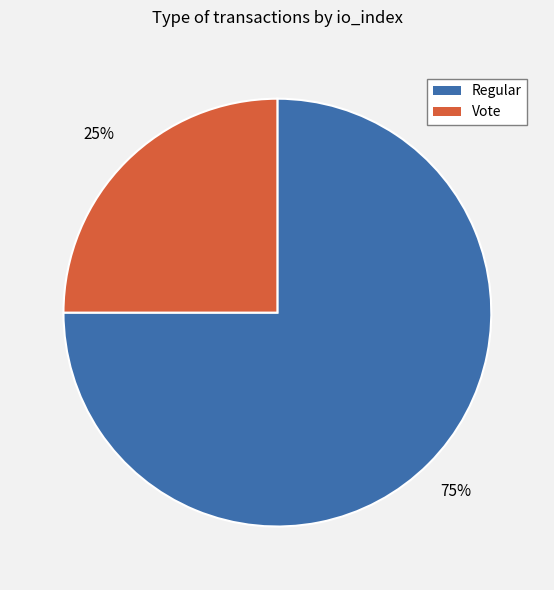

The Regular slice represents 89% of the pie. True or false?

False